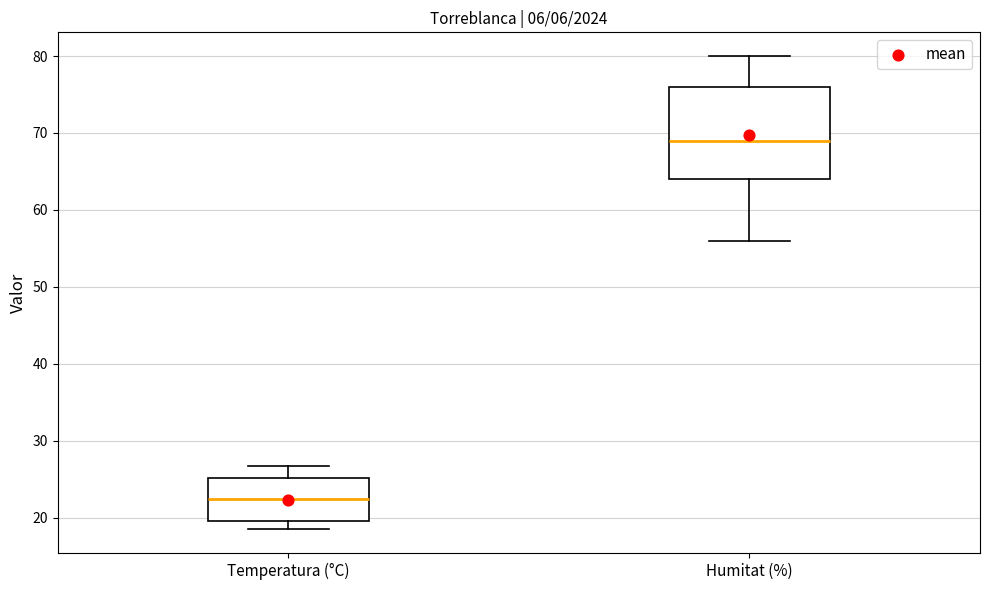

Which box is the tallest, from its lower edge to its upper edge?

Humitat (%)